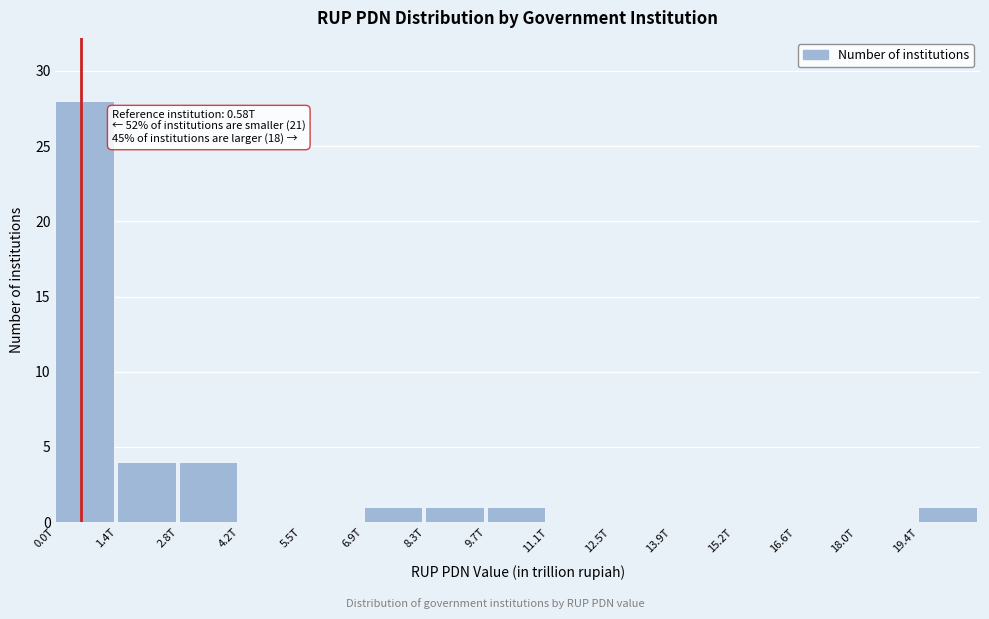

Reading left to right, extract all data points from this chart.

0.0T=28	1.4T=4	2.8T=4	4.2T=0	5.5T=0	6.9T=1	8.3T=1	9.7T=1	11.1T=0	12.5T=0	13.9T=0	15.2T=0	16.6T=0	18.0T=0	19.4T=1